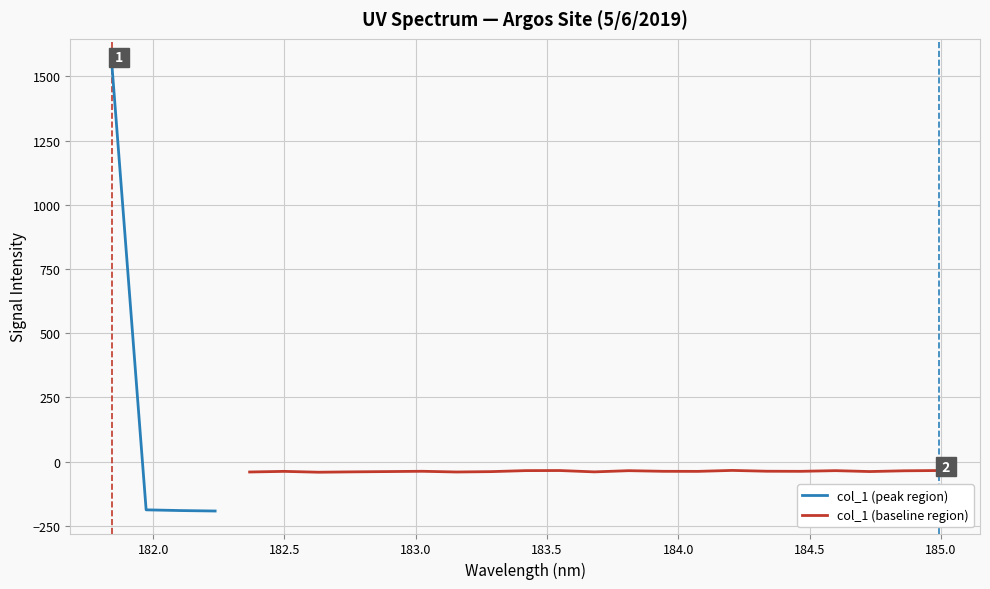

Where is the first local minimum?

182.2359681898